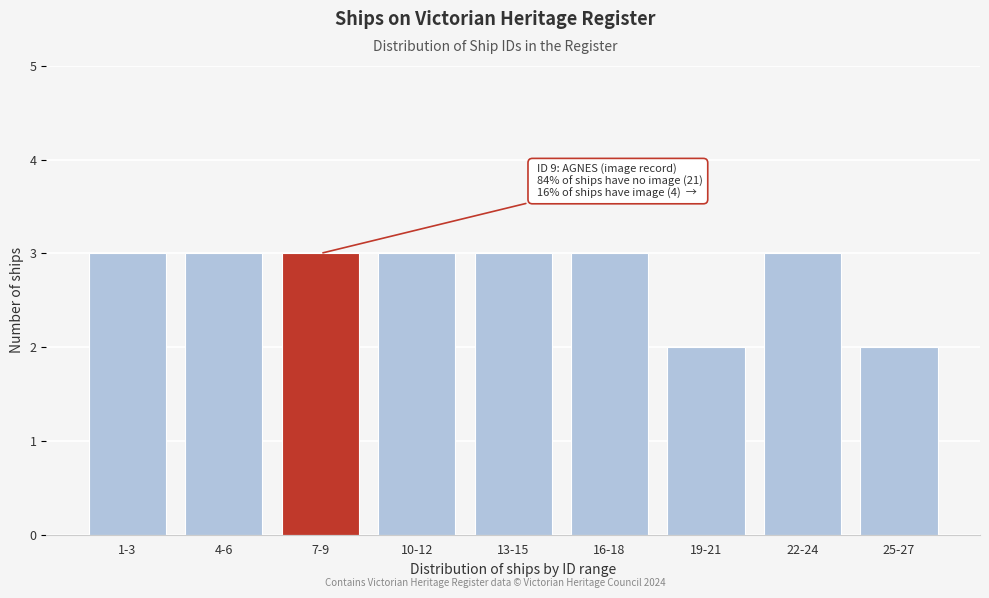

Reading left to right, list all the values displayed in this chart.

1-3=3	4-6=3	7-9=3	10-12=3	13-15=3	16-18=3	19-21=2	22-24=3	25-27=2